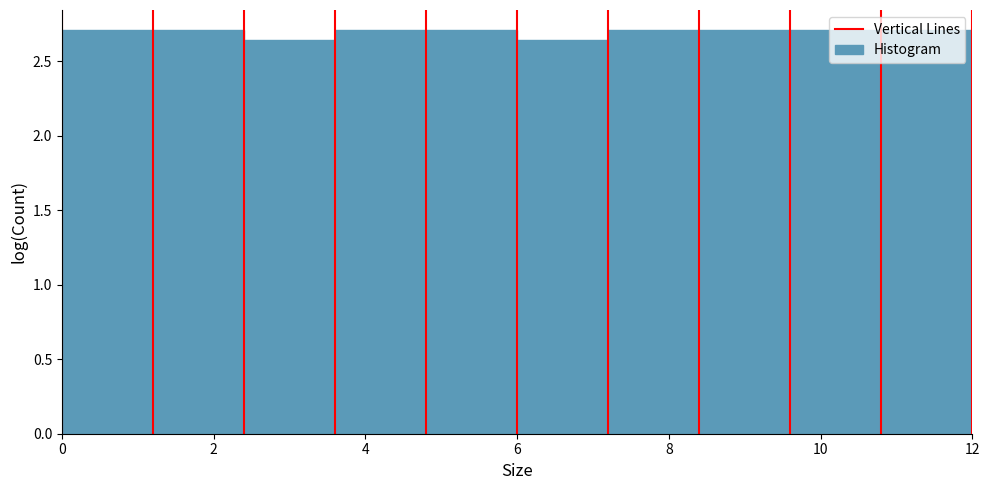

What is the height of the bar covering 4.8 to 6.0 on the x-axis? The values are not printed on the chart, so give them approximately, as read against the axis.

2.70